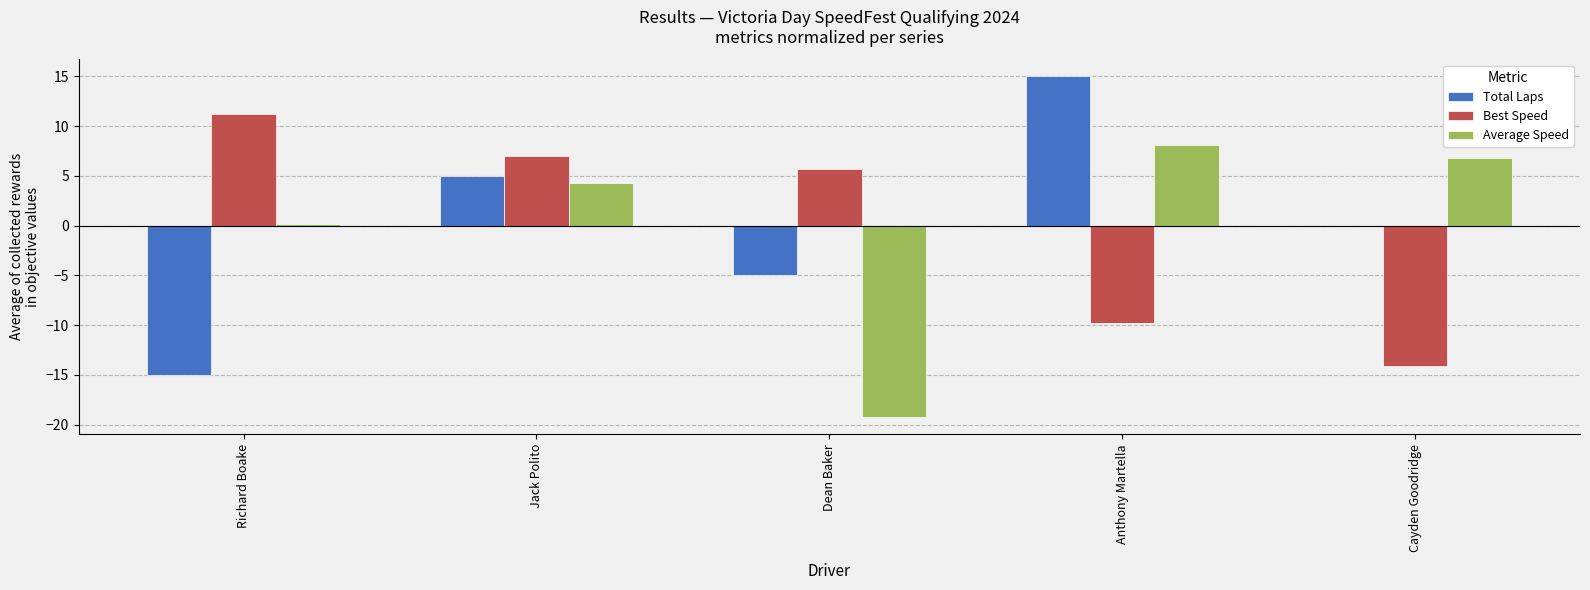

How many distinct data groups are displayed?

3